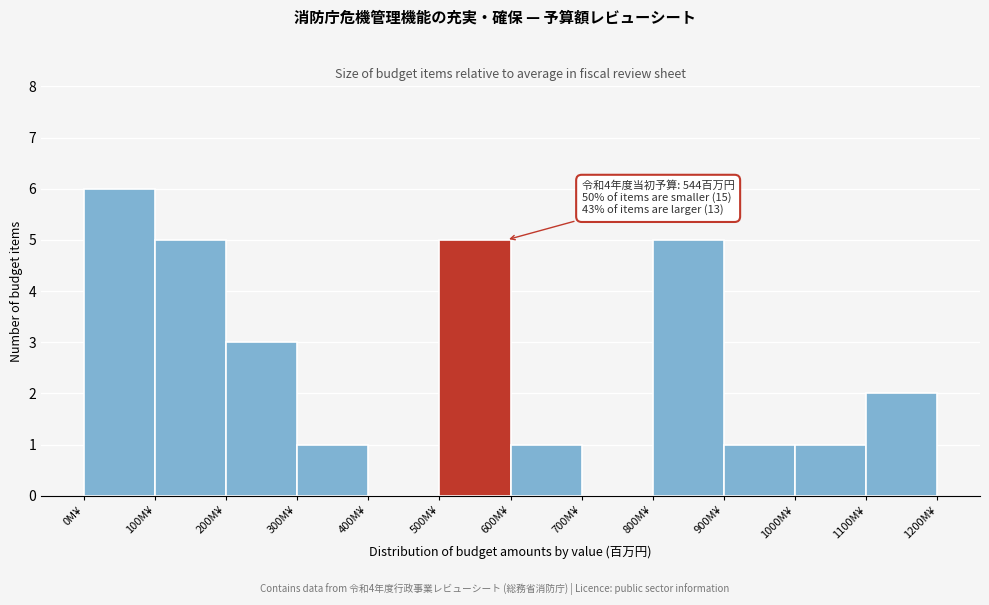

Which range on the x-axis has the tallest bar?

0 to 100